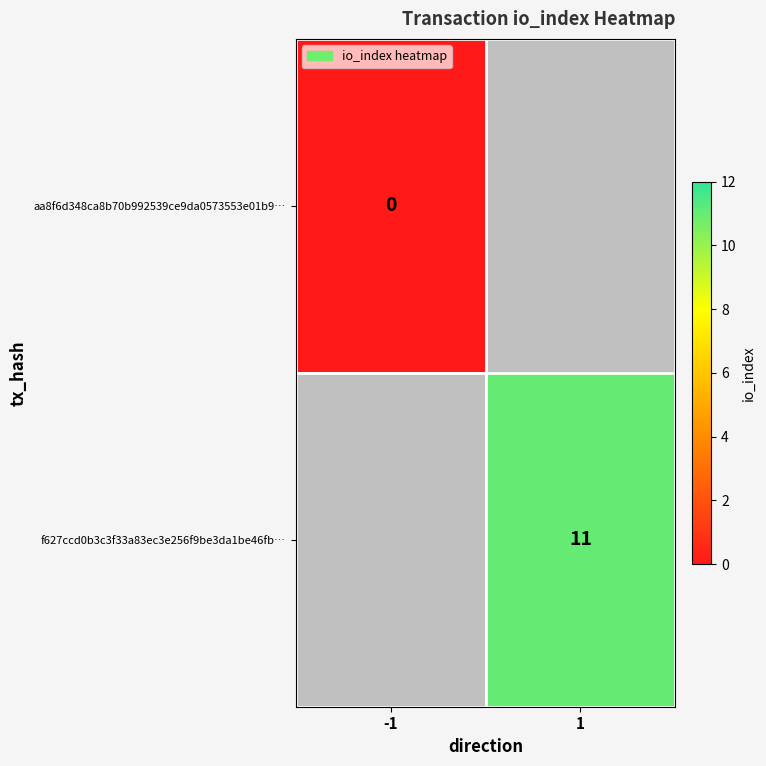

True or false: f627ccd0b3c3f33a83ec3e256f9be3da1be46fb… has a value of 7 at 1.

False